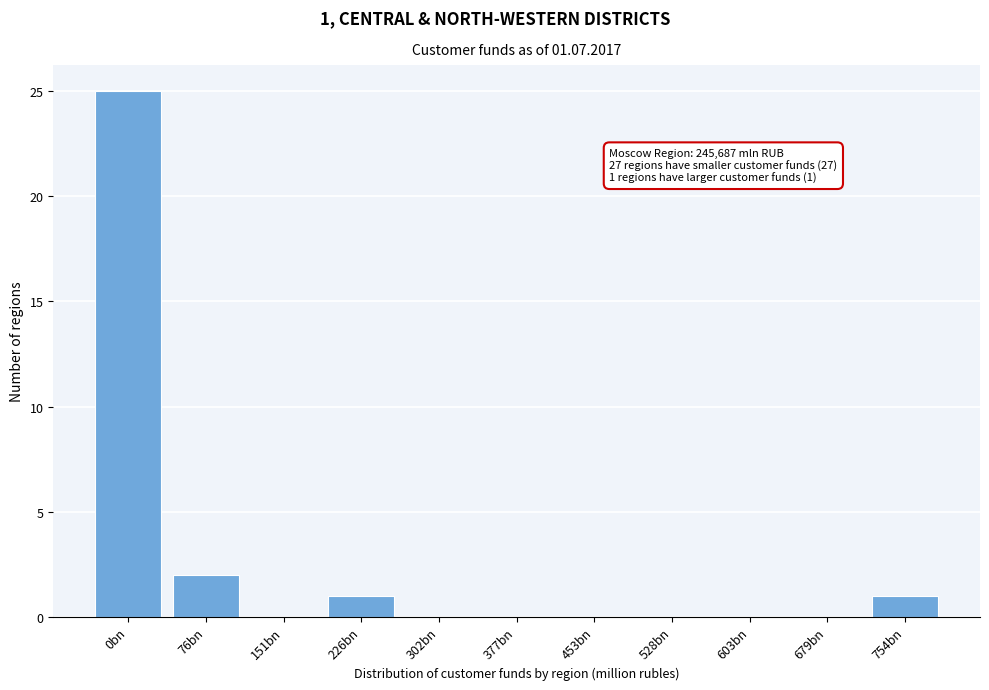

Reading right to left, extract all data points from this chart.

754bn=1	679bn=0	603bn=0	528bn=0	453bn=0	377bn=0	302bn=0	226bn=1	151bn=0	76bn=2	0bn=25